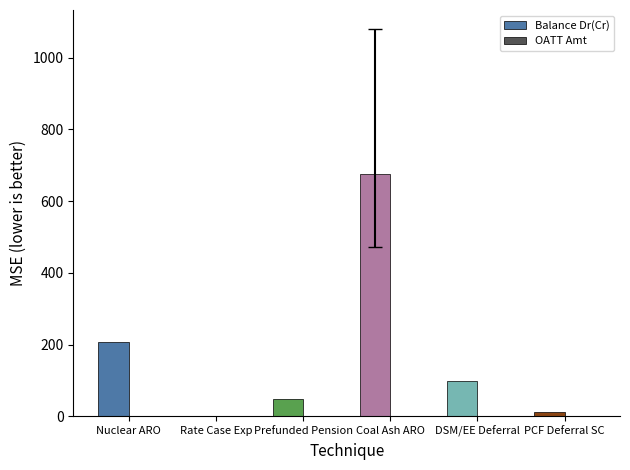

What is the sum of all Balance Dr(Cr) values?

1041.8